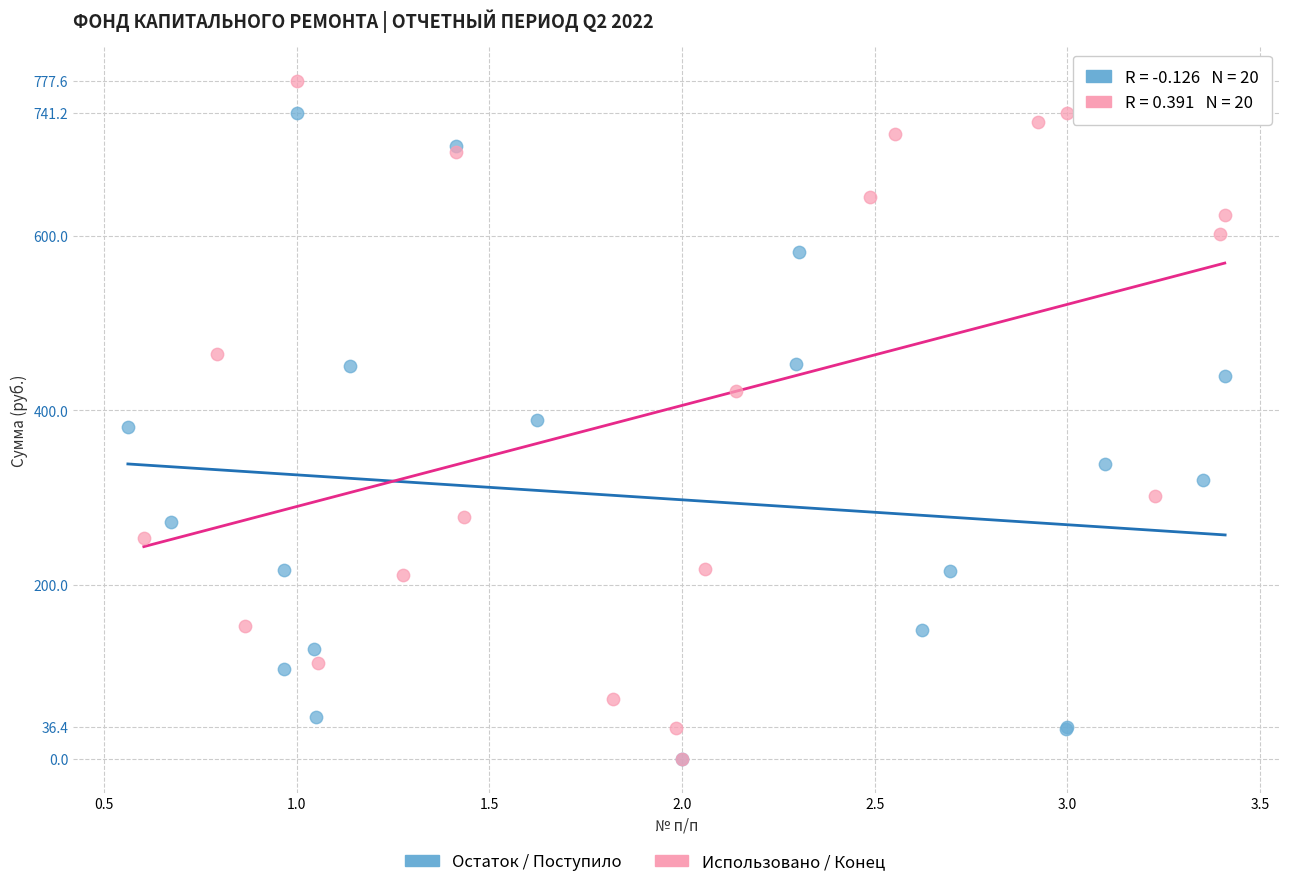

Which series has the widest spread of Y values?

Использовано / Конец